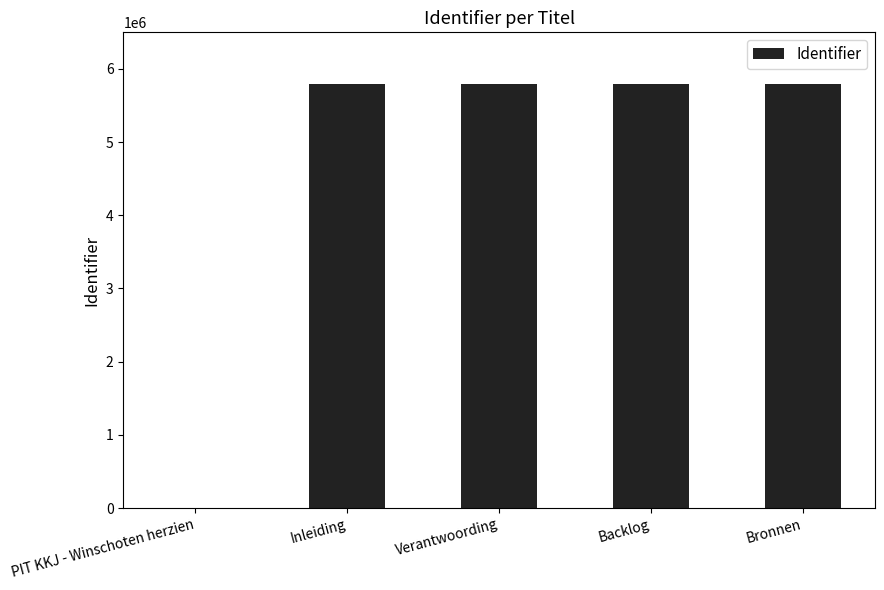

What is the average value?

4633313